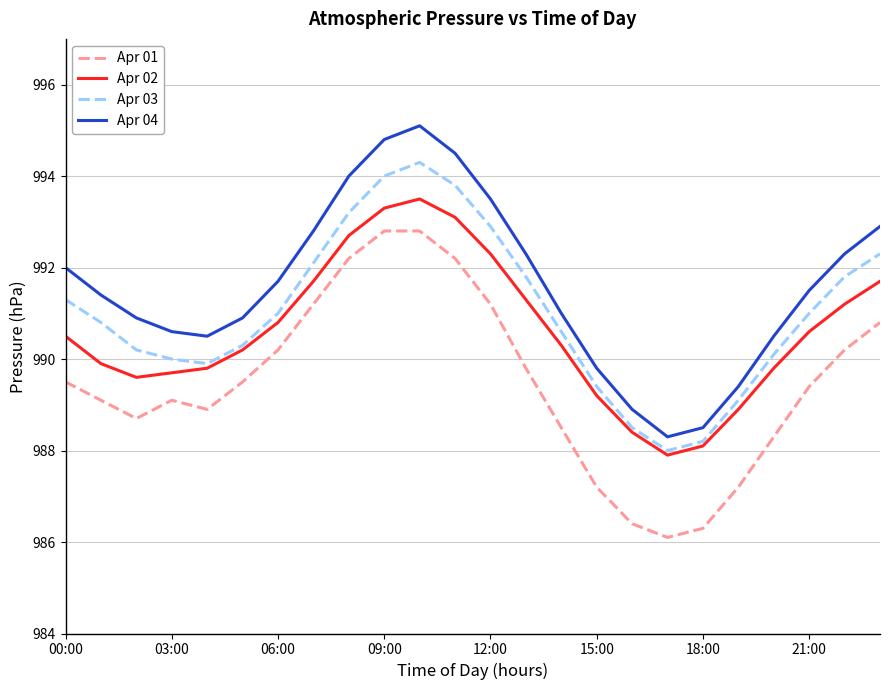

True or false: Apr 01 and Apr 04 cross at least once.

False